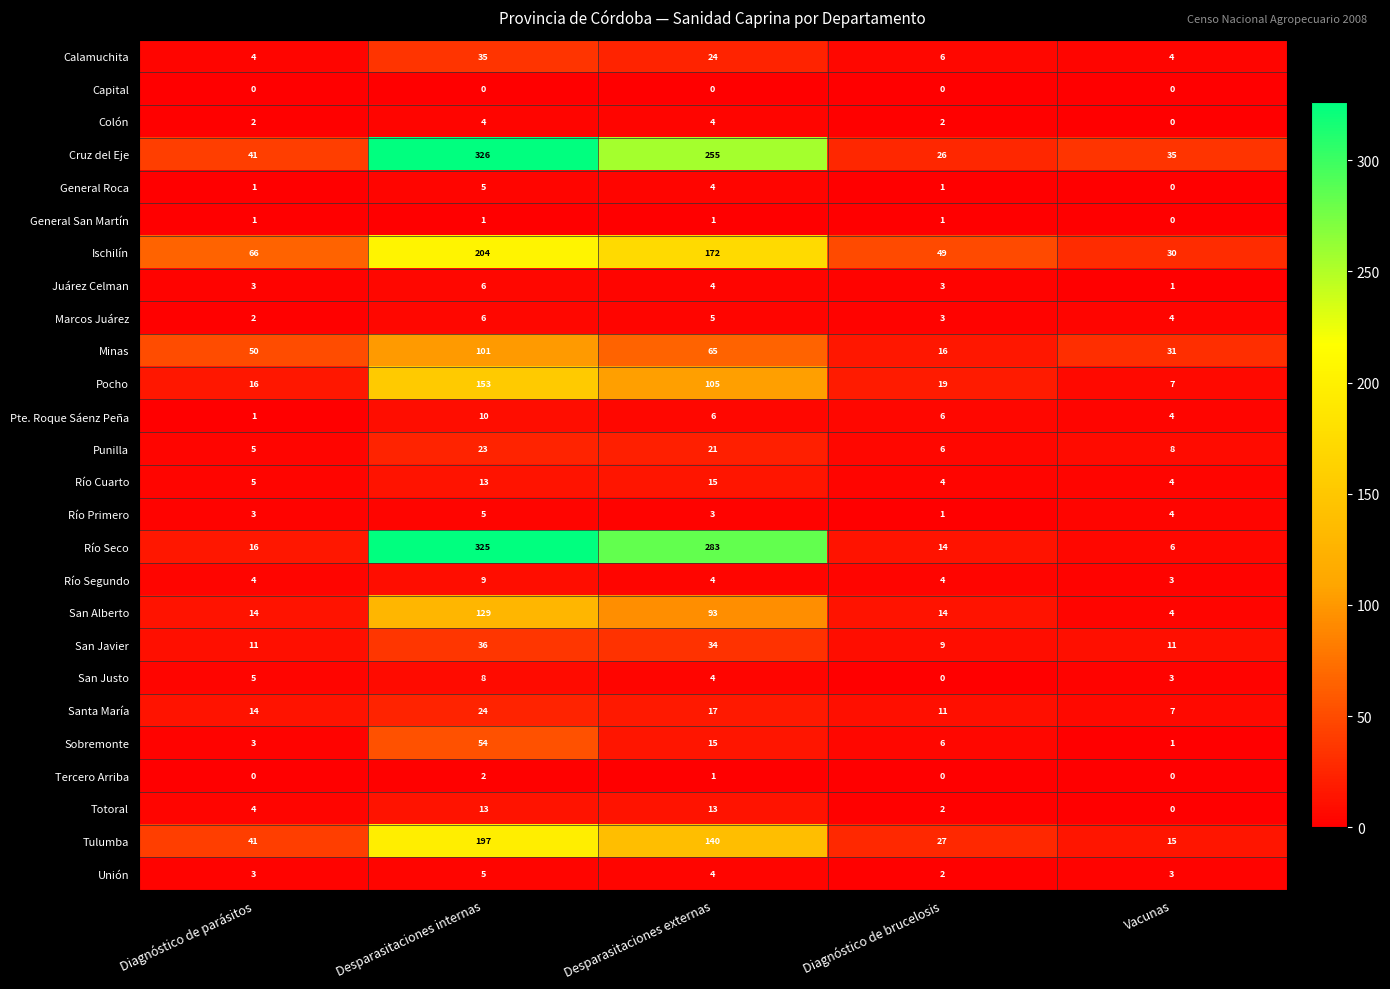

What is the total value across all series at Diagnóstico de parásitos?

315